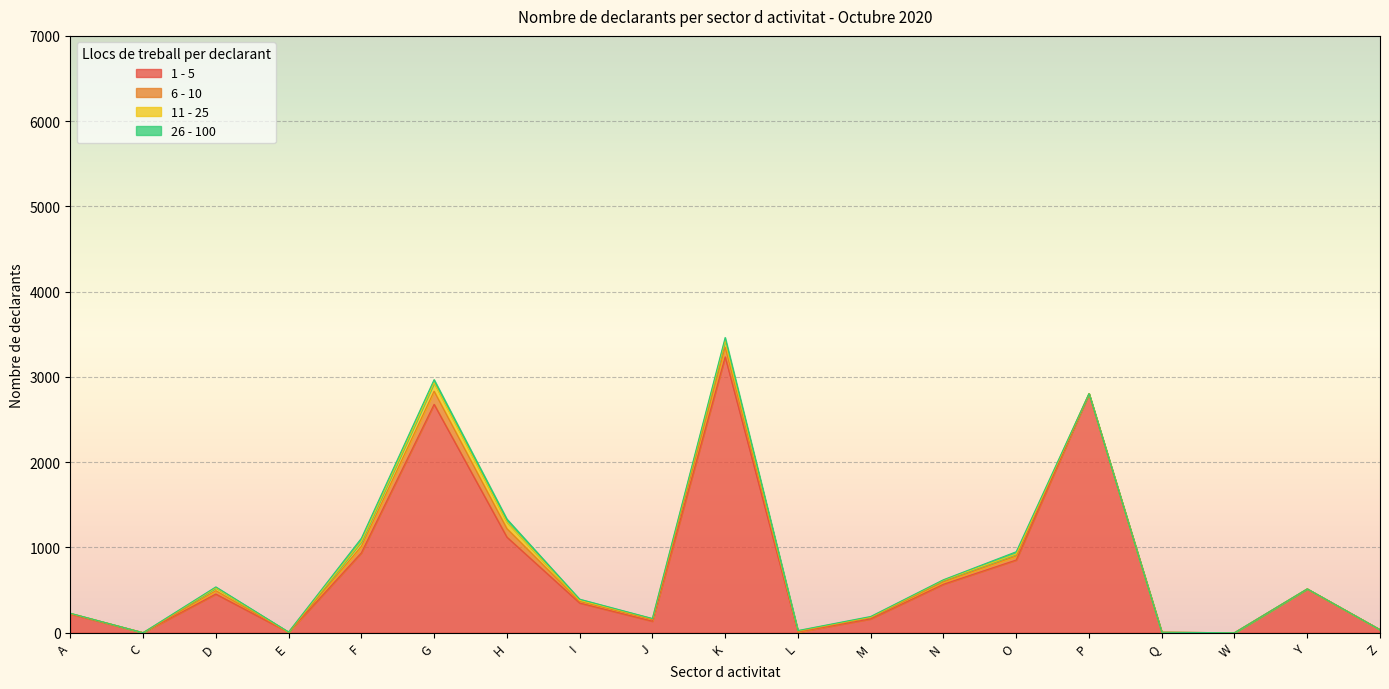

At how many categories does at least one series exceed 669?

6